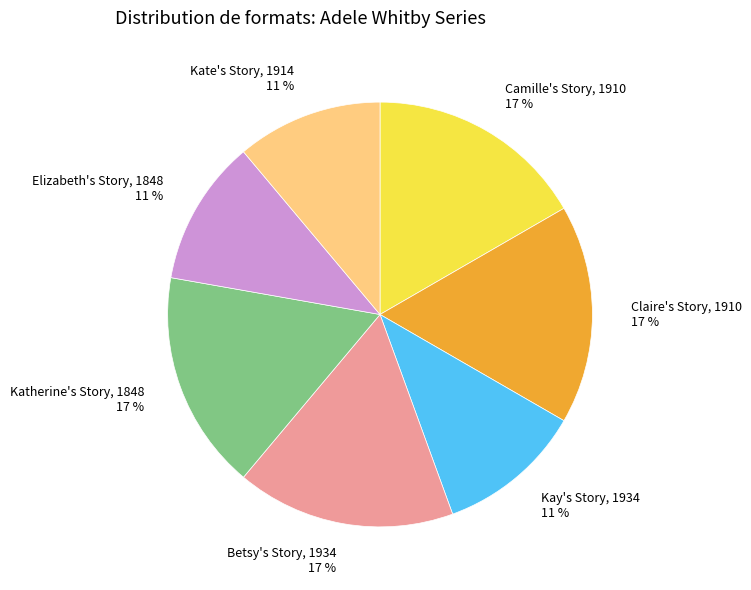

Is there a majority slice in this chart?

No